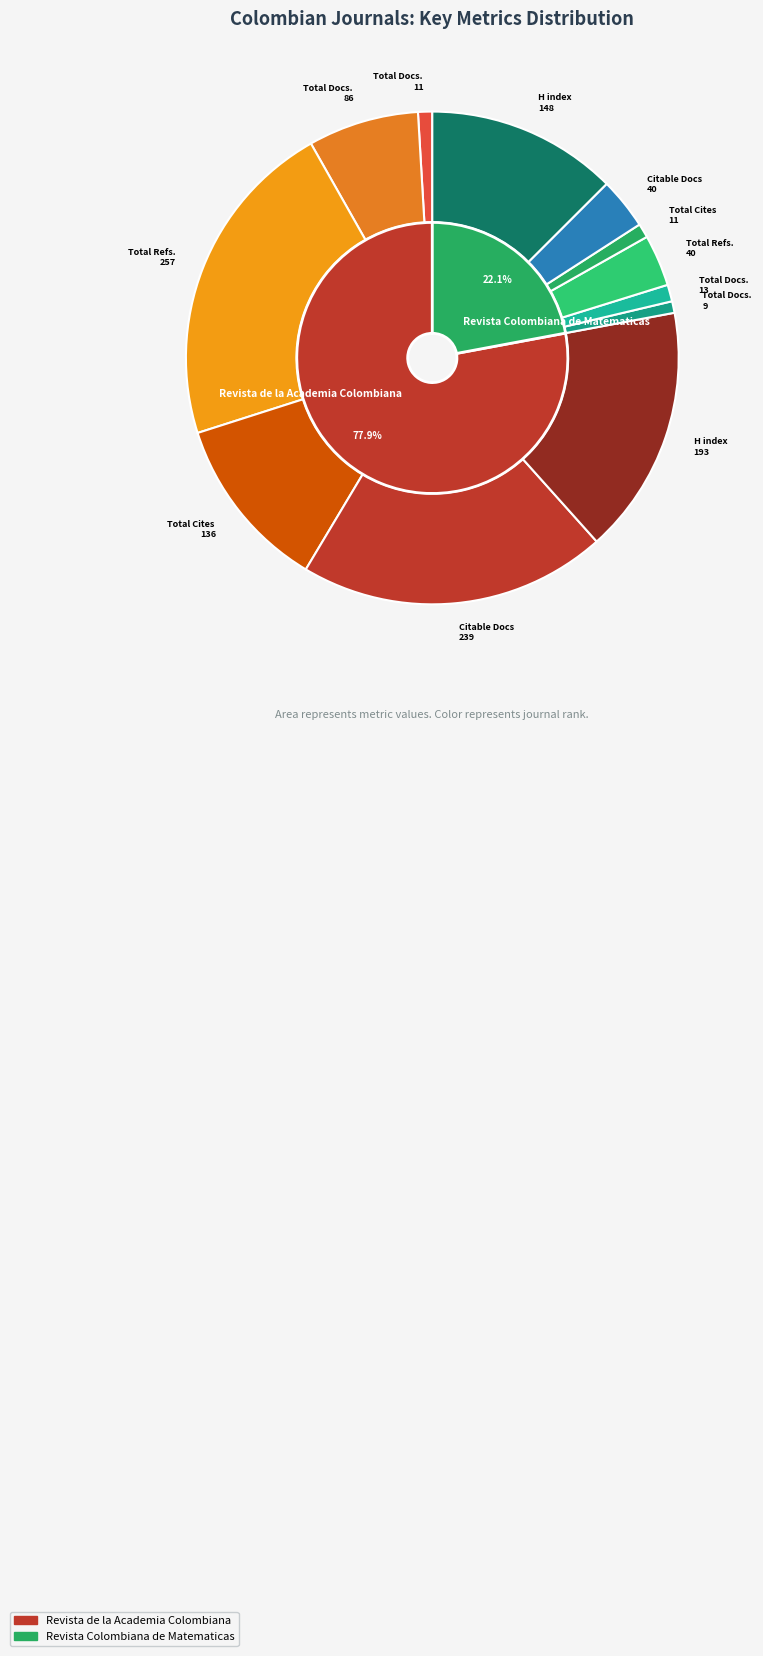

The Revista de la Academia Colombiana slice represents 99% of the pie. True or false?

False